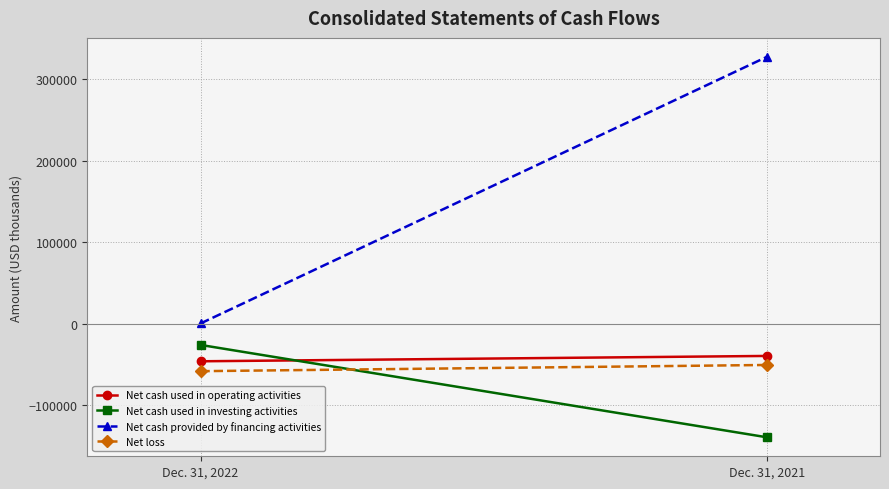

At how many categories does at least one series exceed -79456?

2